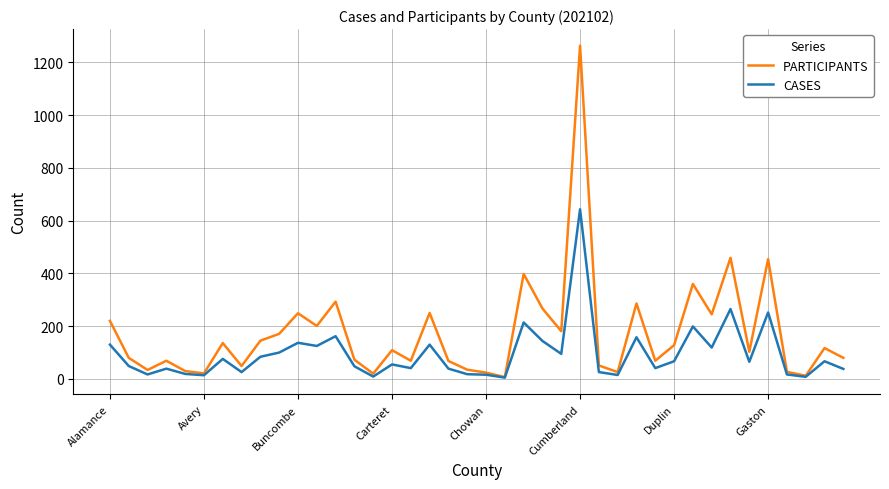

In PARTICIPANTS, how many points are higher than both neighbors (excluding endpoints)?

13